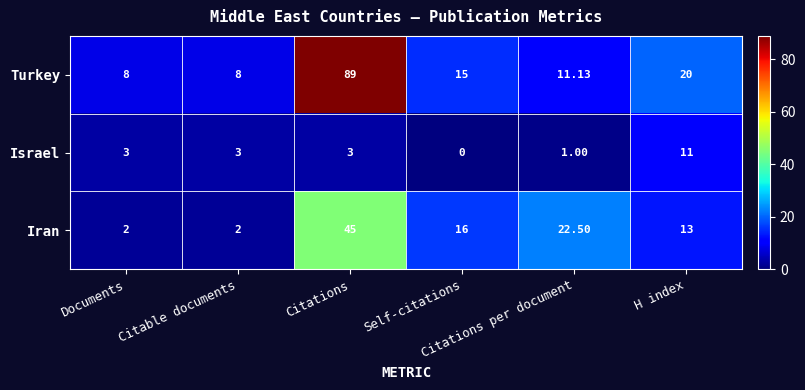

Which series has the largest total across all categories?

Turkey